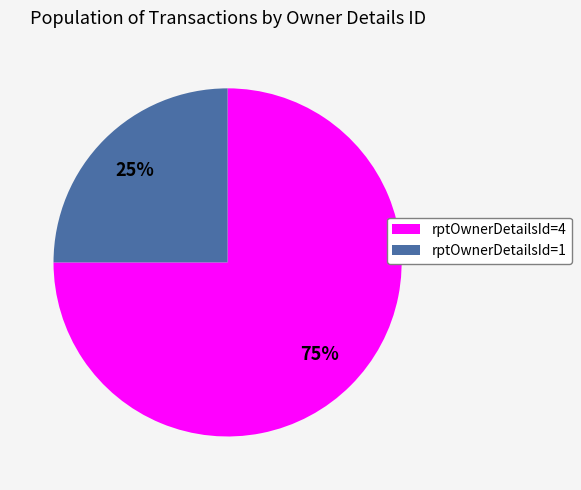

Between rptOwnerDetailsId=4 and rptOwnerDetailsId=1, which is larger?

rptOwnerDetailsId=4